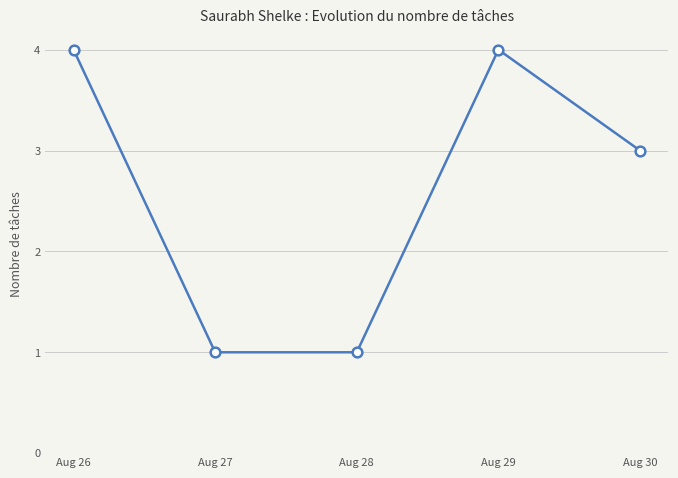

How many data points are less than 3?

2